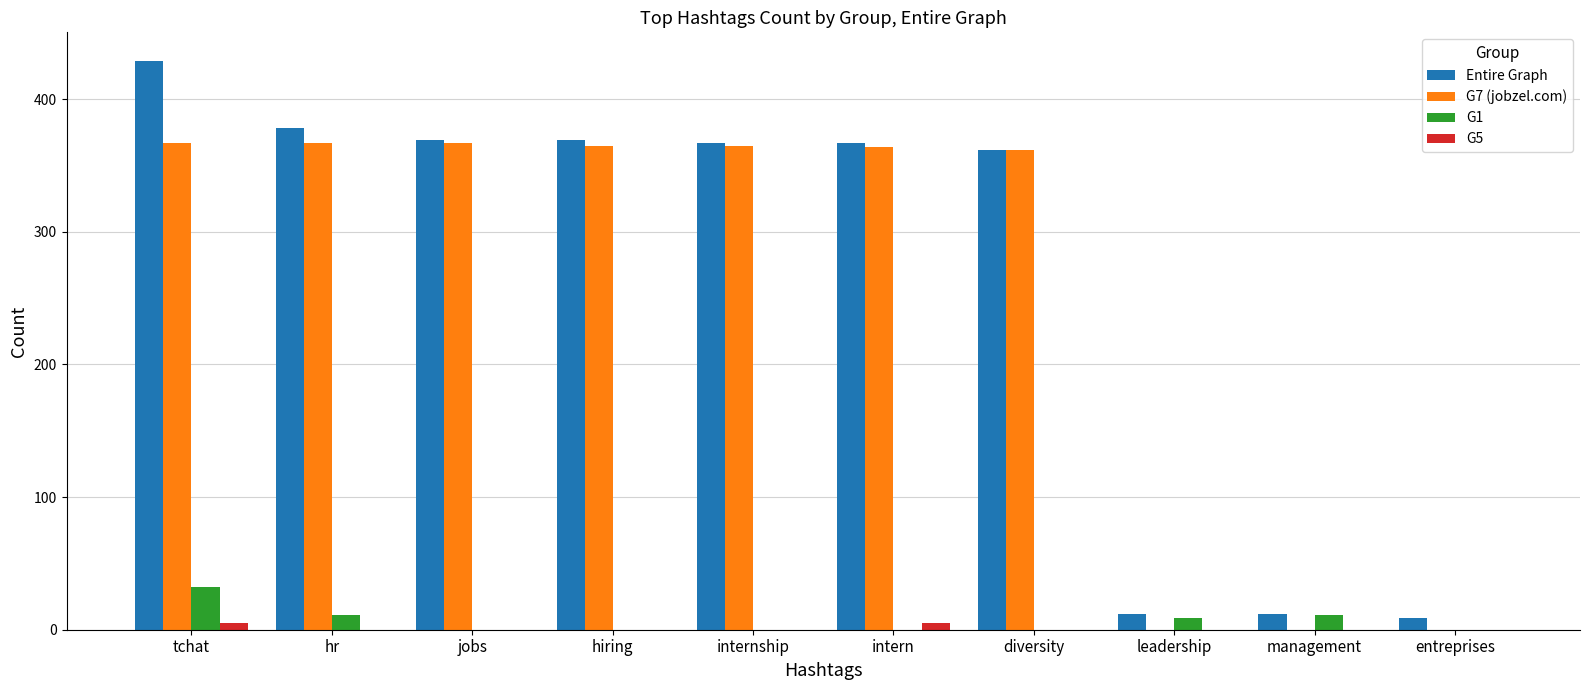

True or false: G7 (jobzel.com) has a value of 0 at entreprises.

True